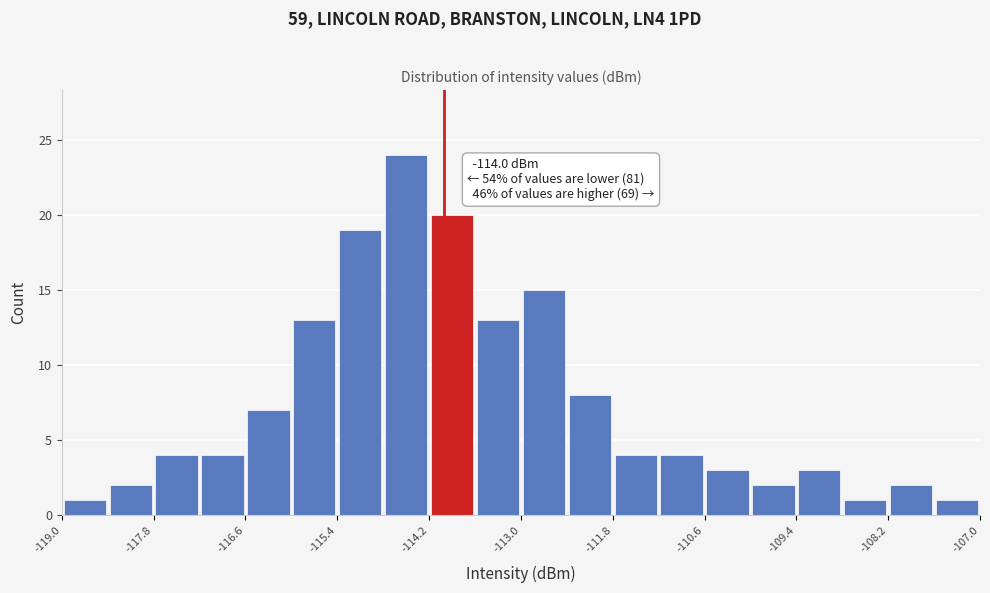

Read against the x-axis, roughly where is the centre of the tallest bar?

-114.4